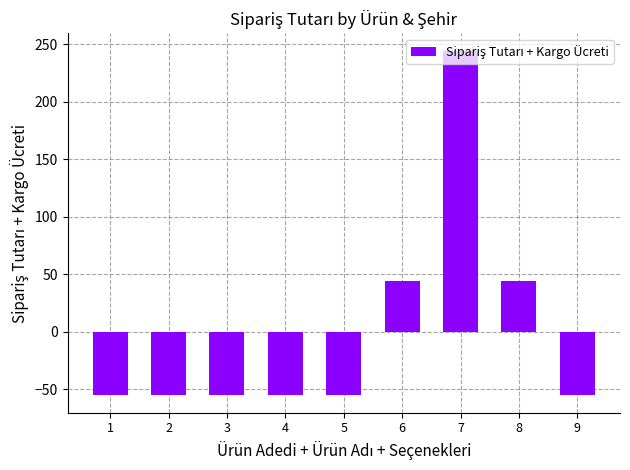

What is the difference between the second highest and second lowest values?

100.0